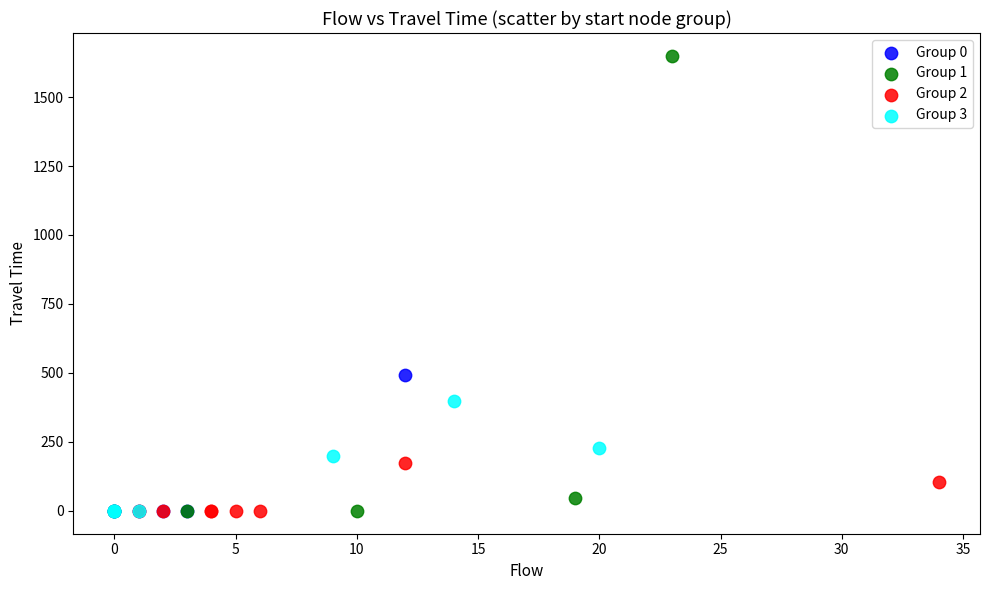

Which series reaches the maximum Y coordinate?

Group 1